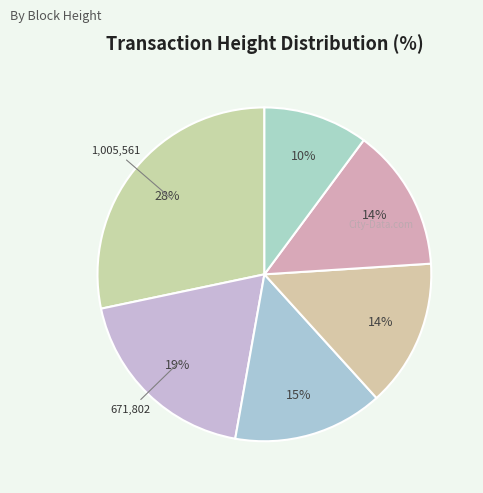

Does any single category account for the majority?

No